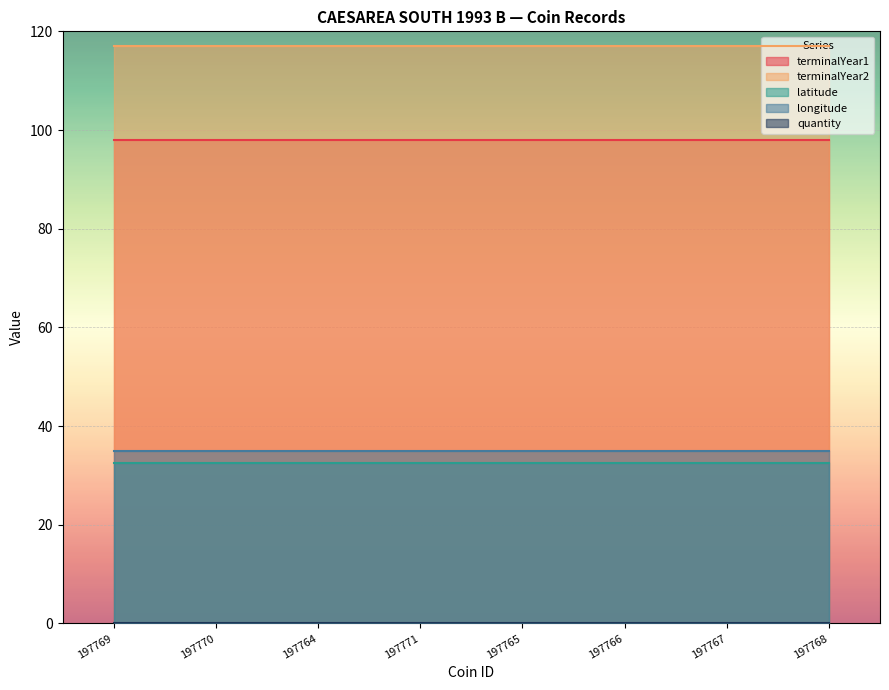

True or false: terminalYear2 and terminalYear1 intersect in this chart.

False